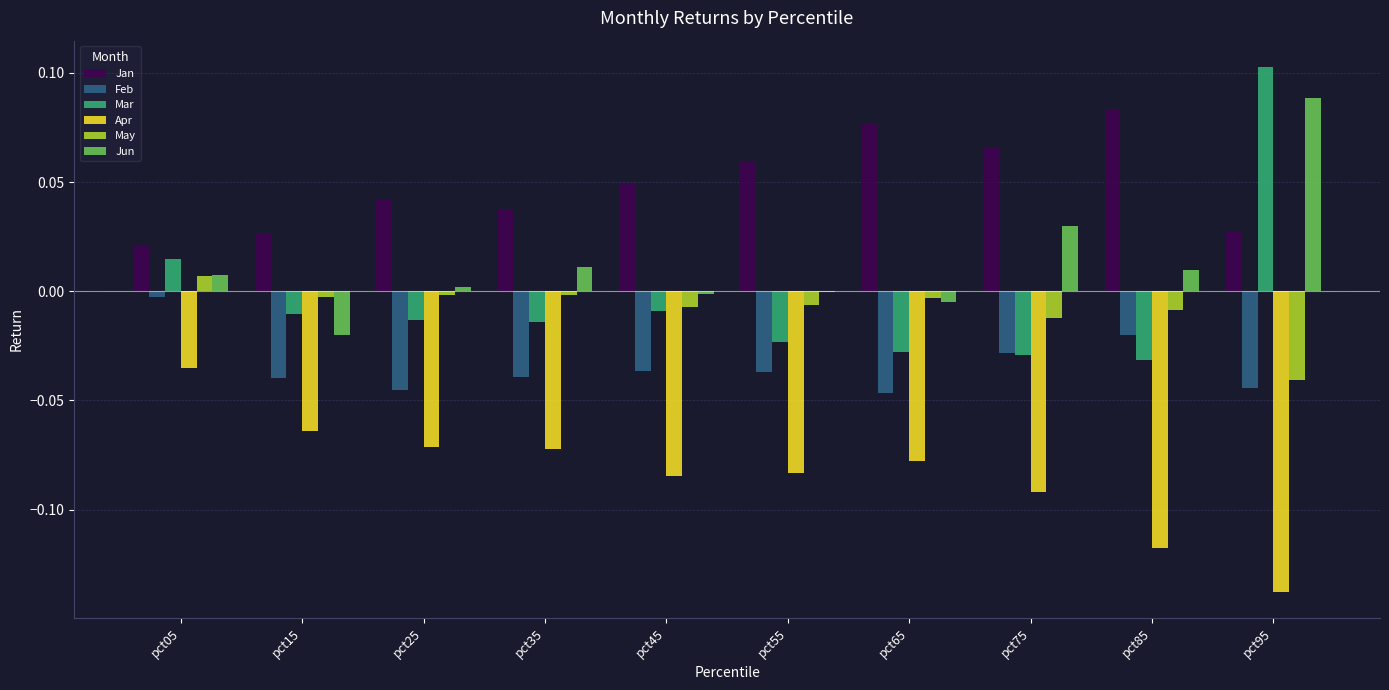

How many categories are shown in the chart?

10